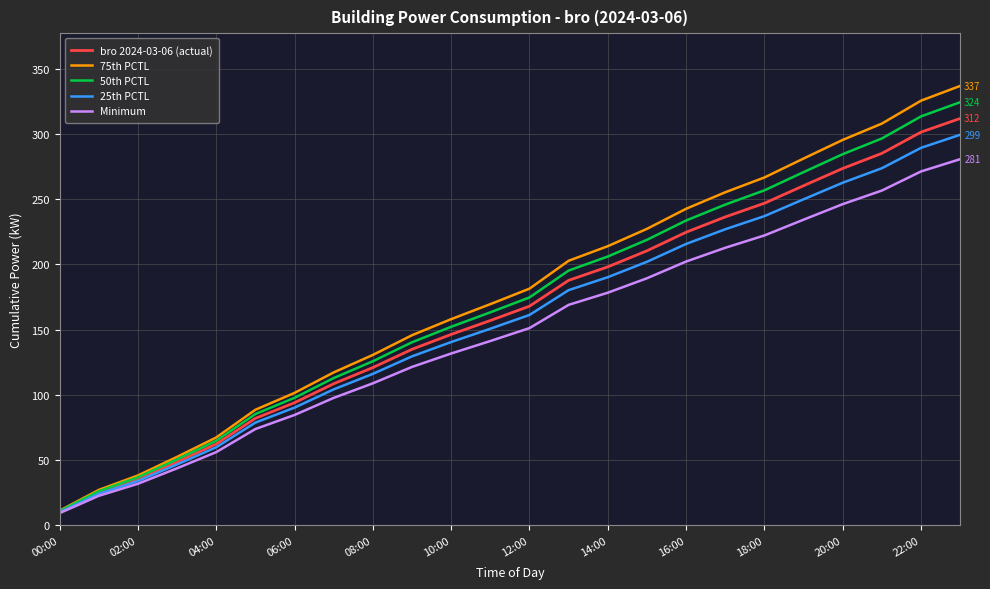

What is the smallest value displayed?

9.3